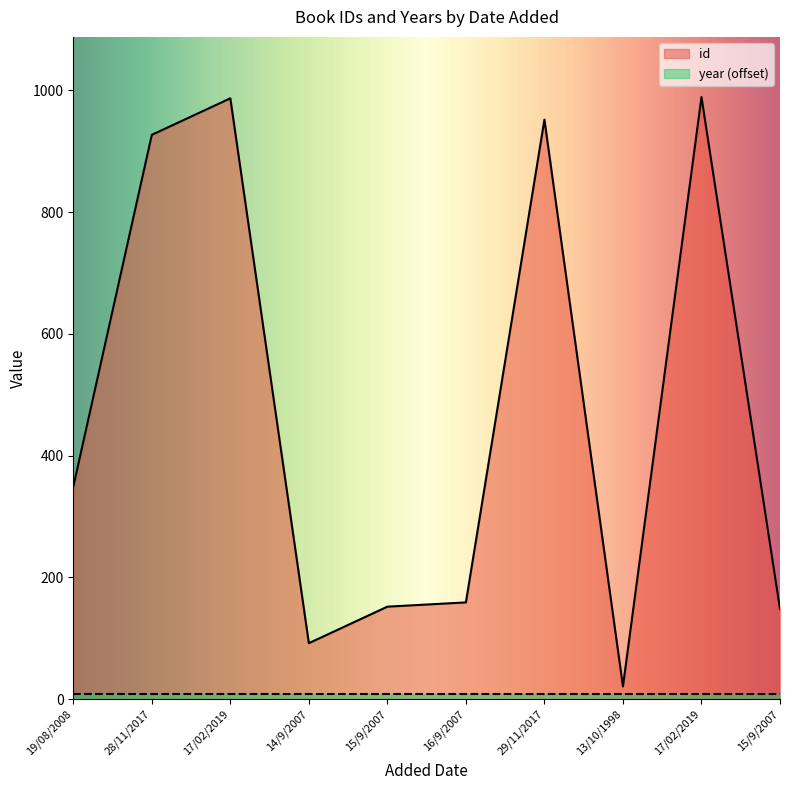

True or false: the data shows 159 at 16/9/2007.

True